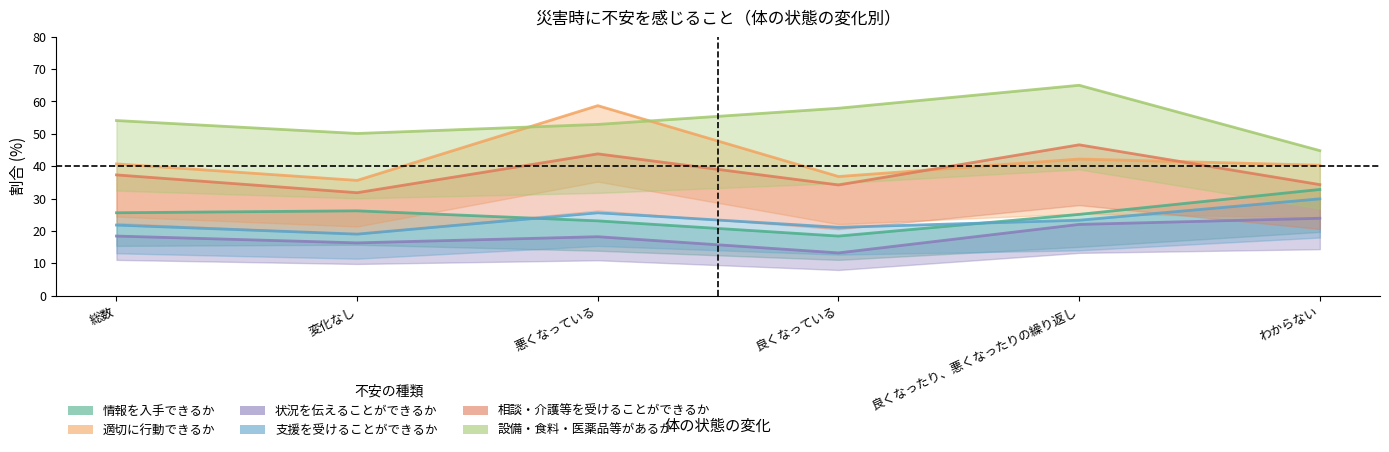

Is it true that 相談・介護等を受けることができるか equals 16.0 at 良くなったり、悪くなったりの繰り返し?

False